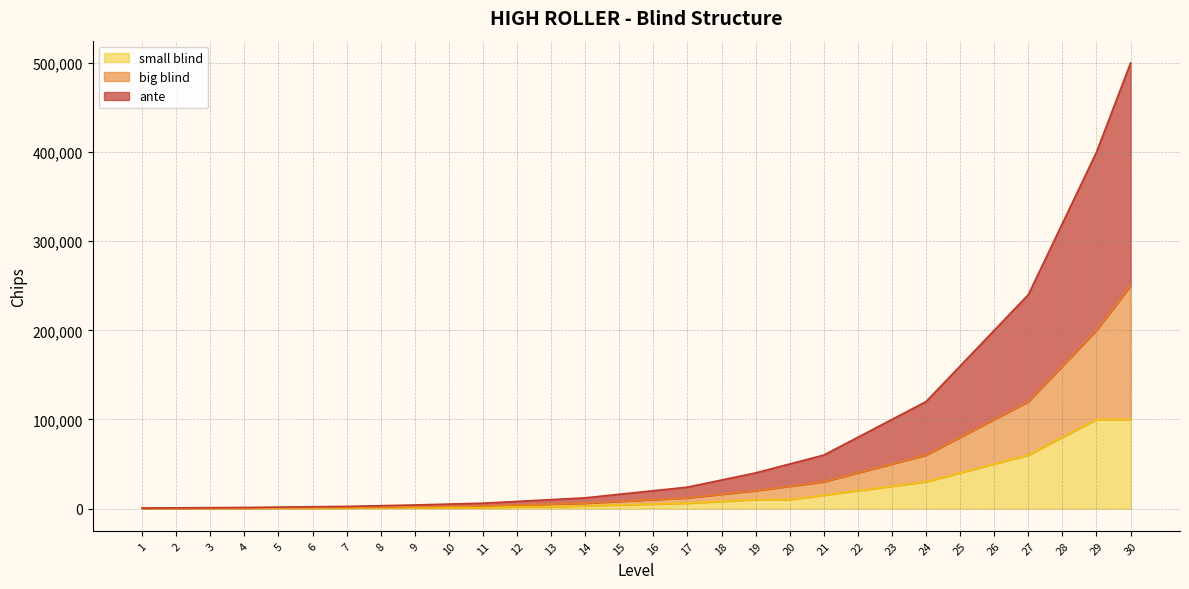

What is the total value across all series at 21?

60000